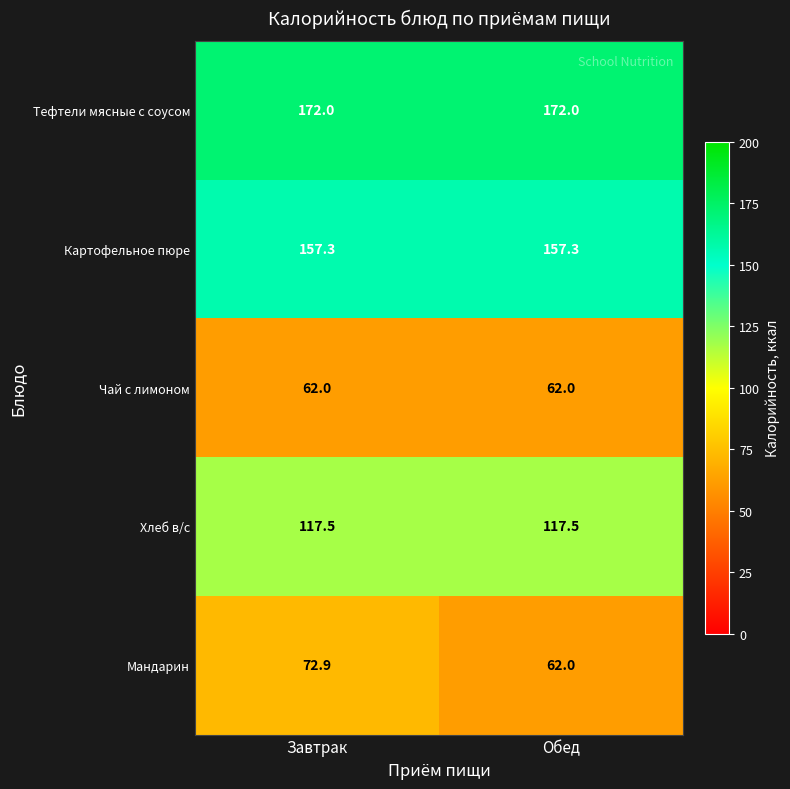

Which series has the widest spread of values?

Мандарин